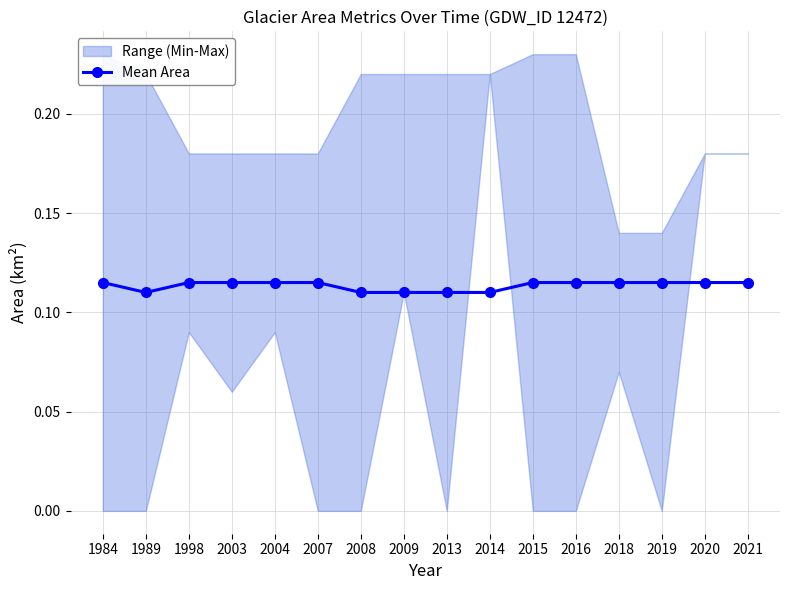

Is it true that the value at 2021 is 0.1?

False